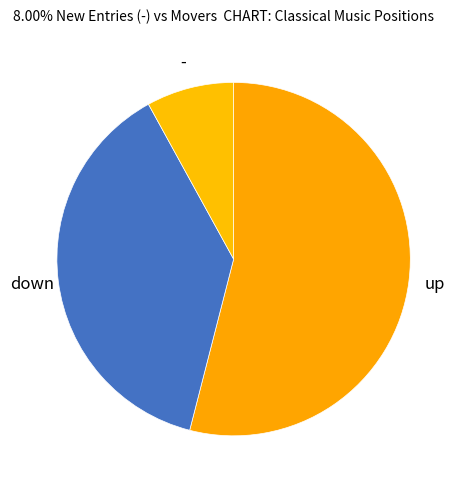

What is the largest slice in the pie chart?

up